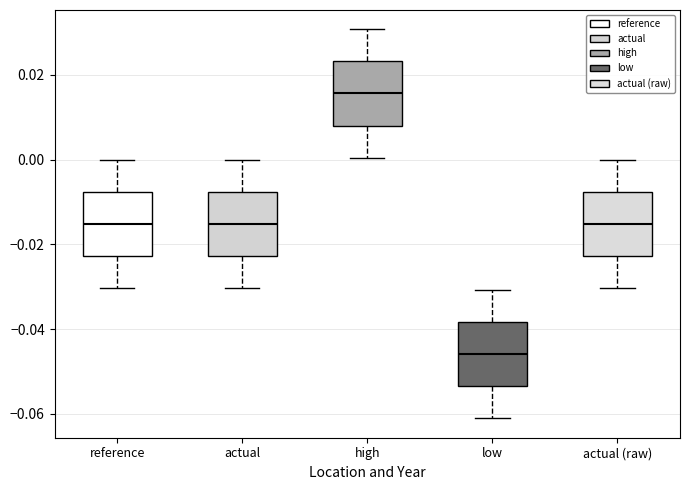

Where is the lower edge of the box for low on the y-axis? The values are not printed on the chart, so give them approximately, as read against the axis.

-0.054